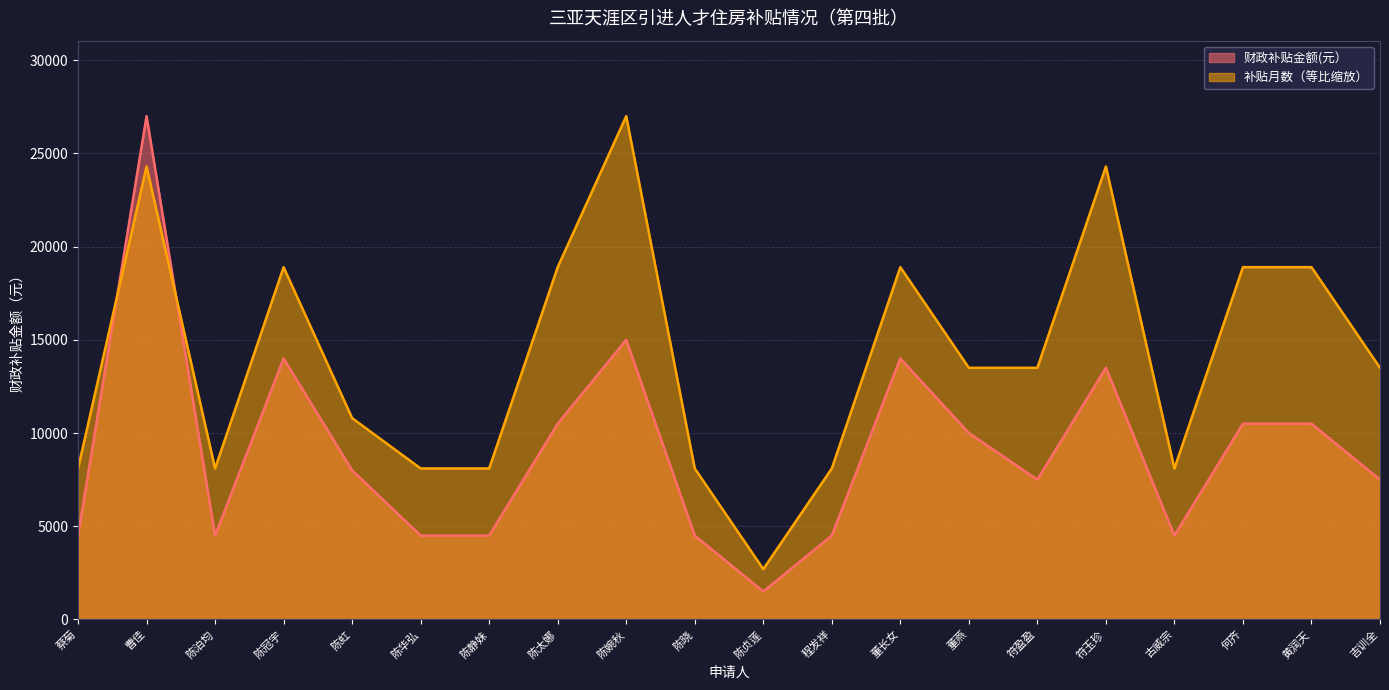

The 补贴月数 series shows 18900 at 黄润天. True or false?

True